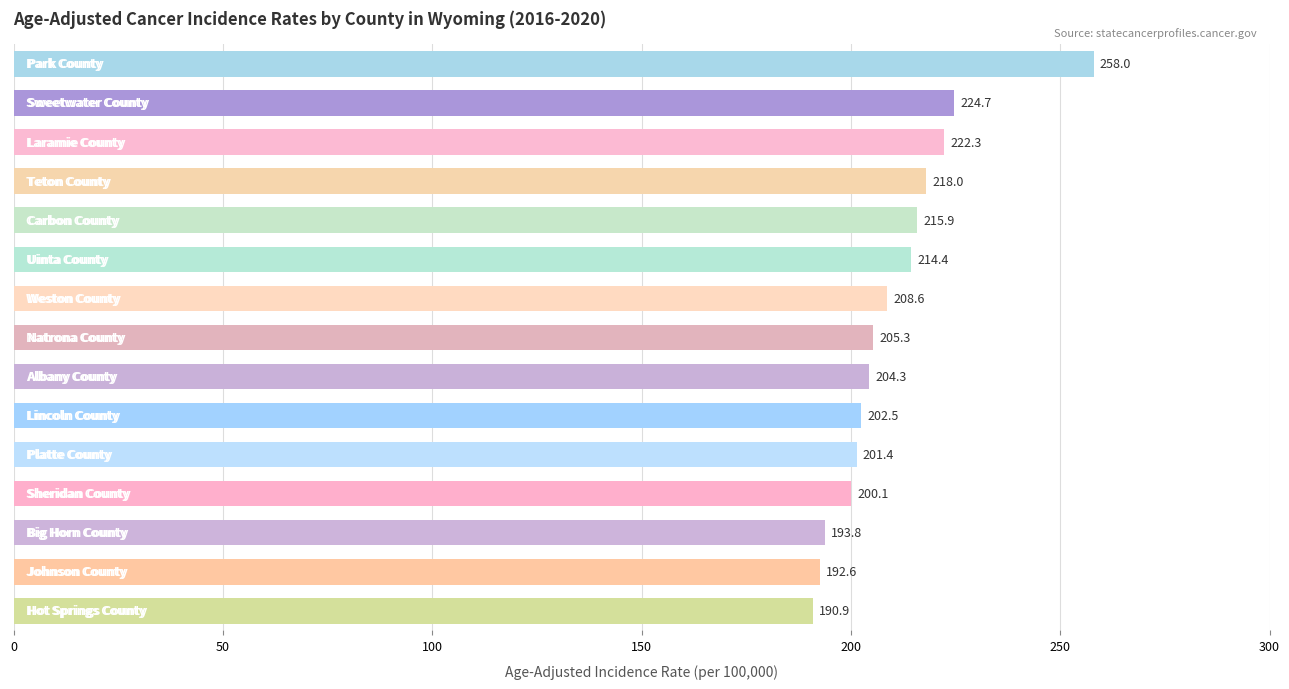

How many values are below 205?

7